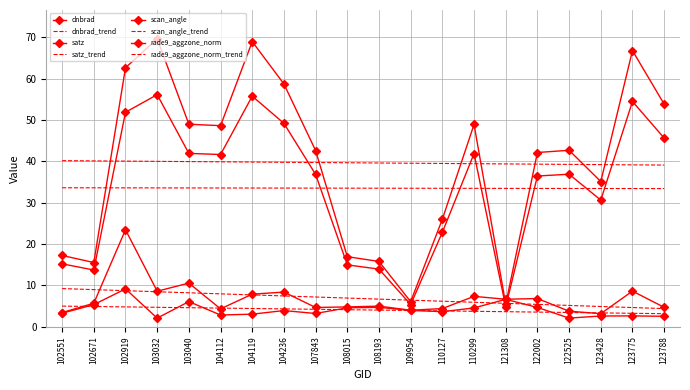

Where do dnbrad and satz first cross each other?

110299 and 121308